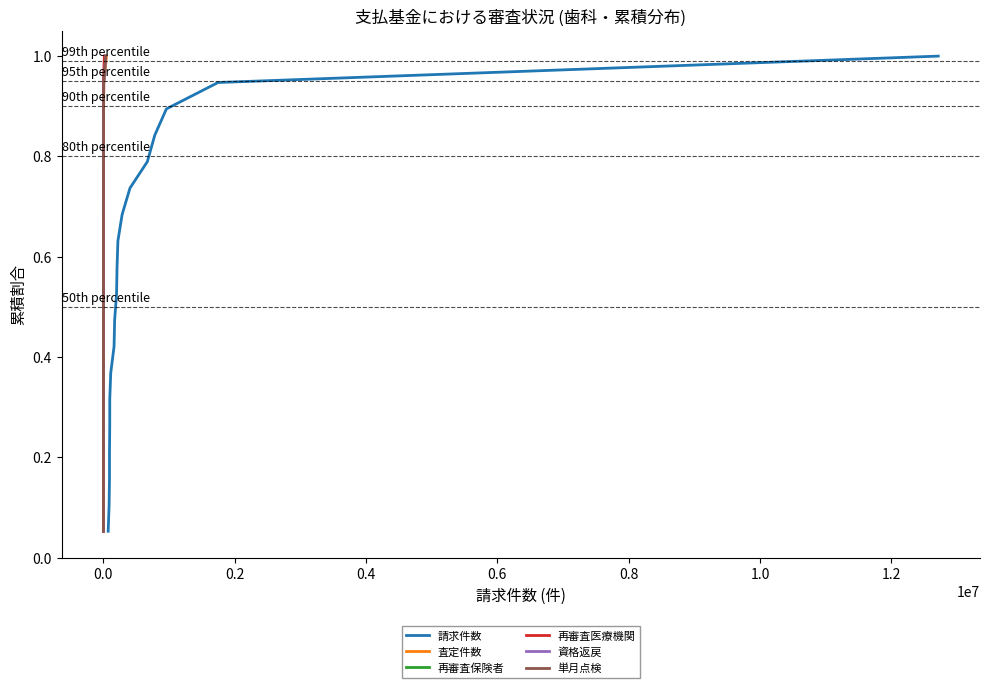

What is the highest value of the 再審査保険者 series?

1.0